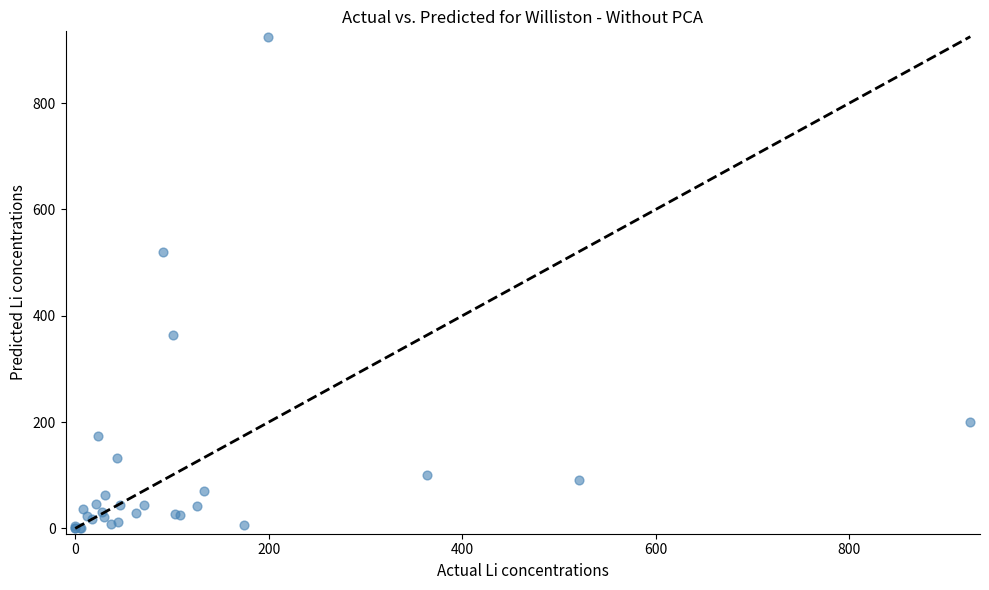

What Y value in the scatter plot is closest to 462?

520.5